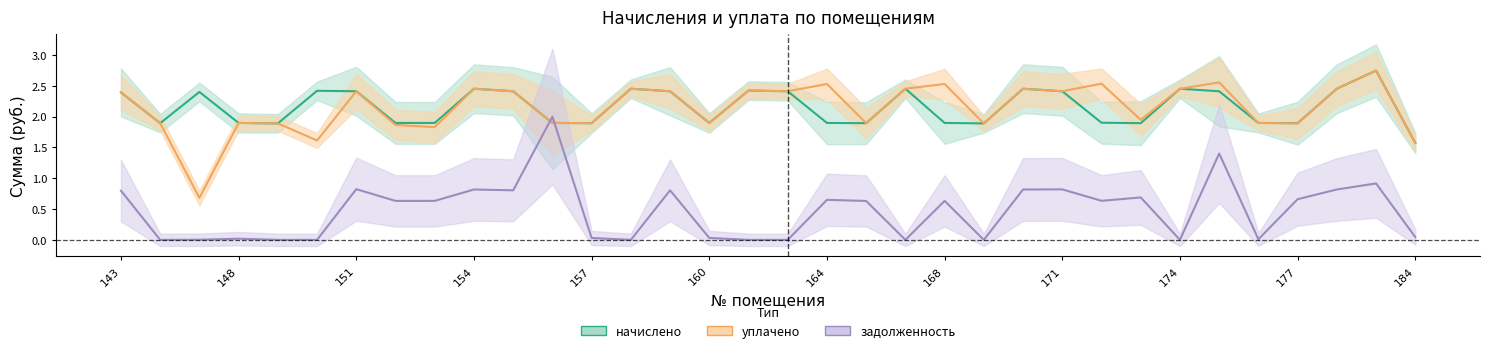

How many lines are shown in the chart?

3